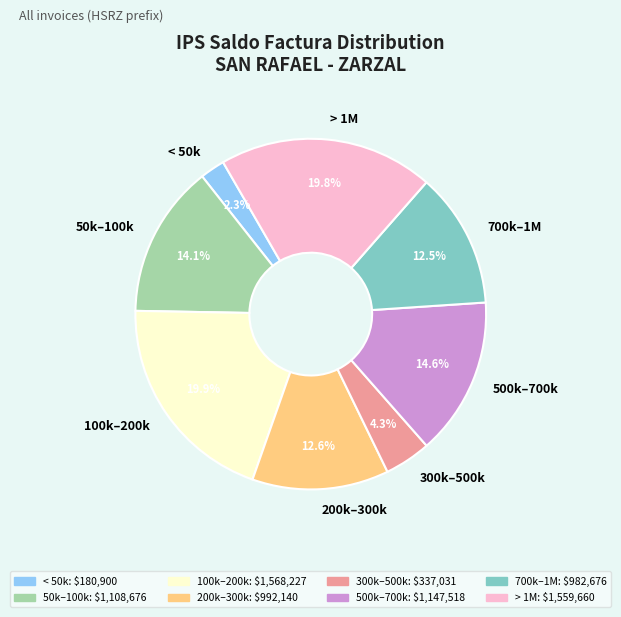

Is there a majority slice in this chart?

No